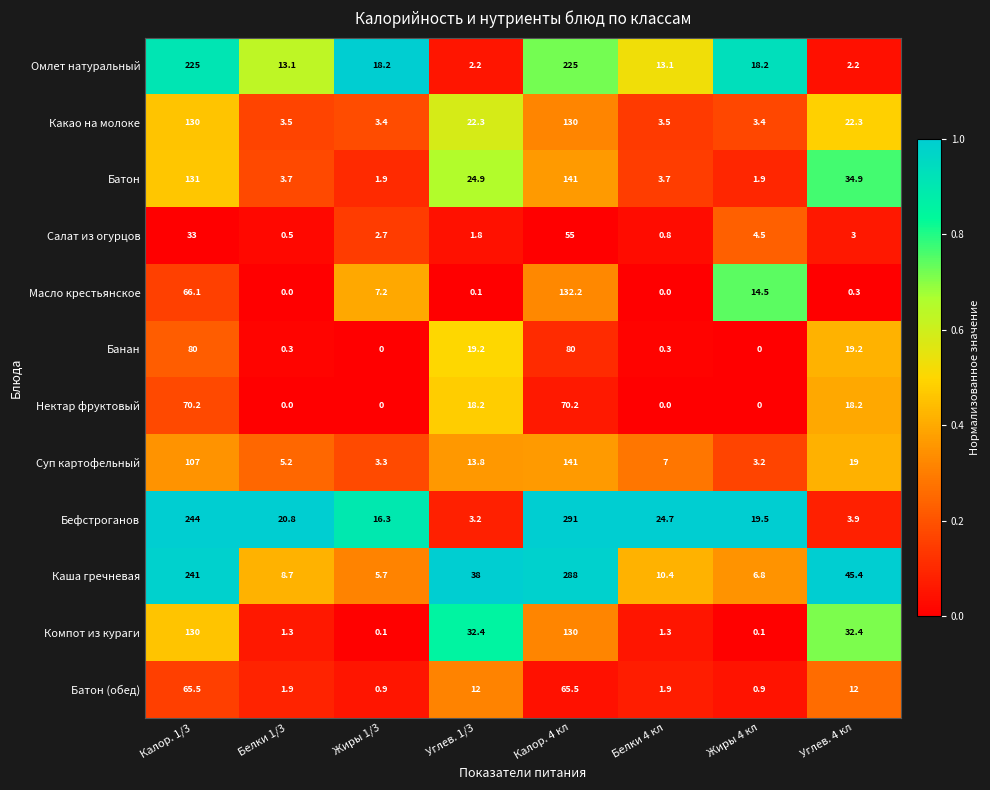

At Углев. 1/3, list the series in order from largest to smallest.

Каша гречневая, Компот из кураги, Батон, Какао на молоке, Банан, Нектар фруктовый, Суп картофельный, Батон (обед), Бефстроганов, Омлет натуральный, Салат из огурцов, Масло крестьянское